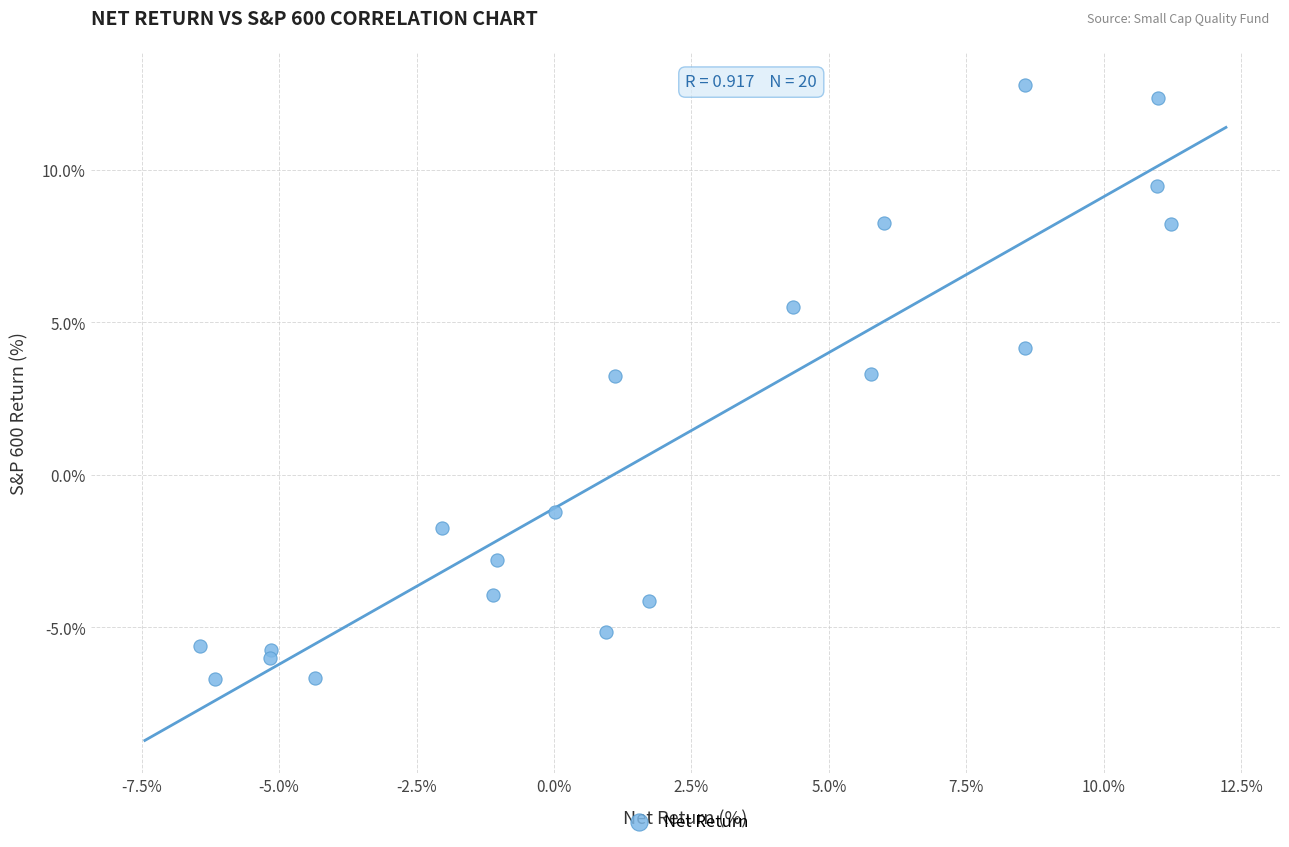

What is the range of X values (max minus min)?

17.7